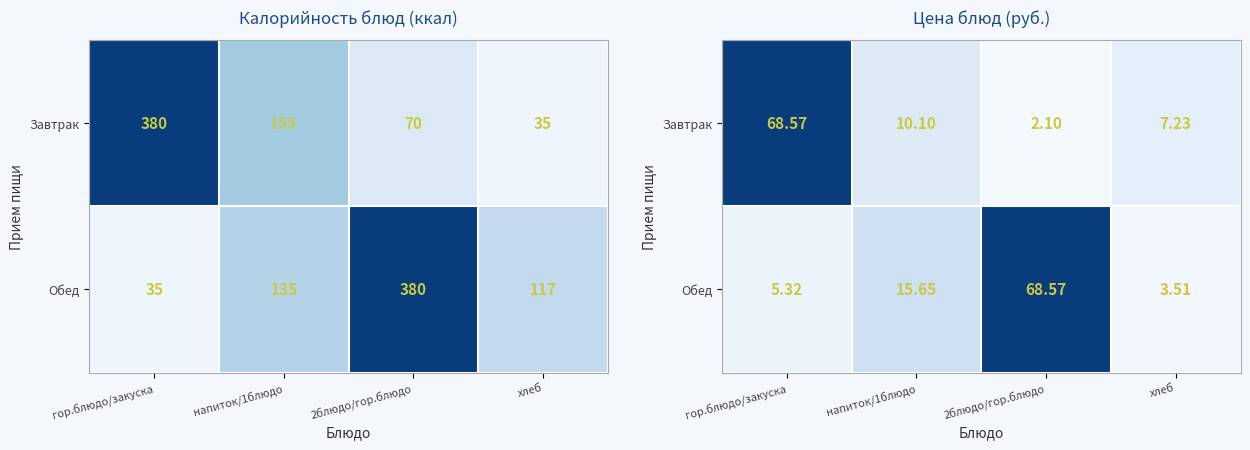

The value of Завтрак at хлеб is 12.0. True or false?

False